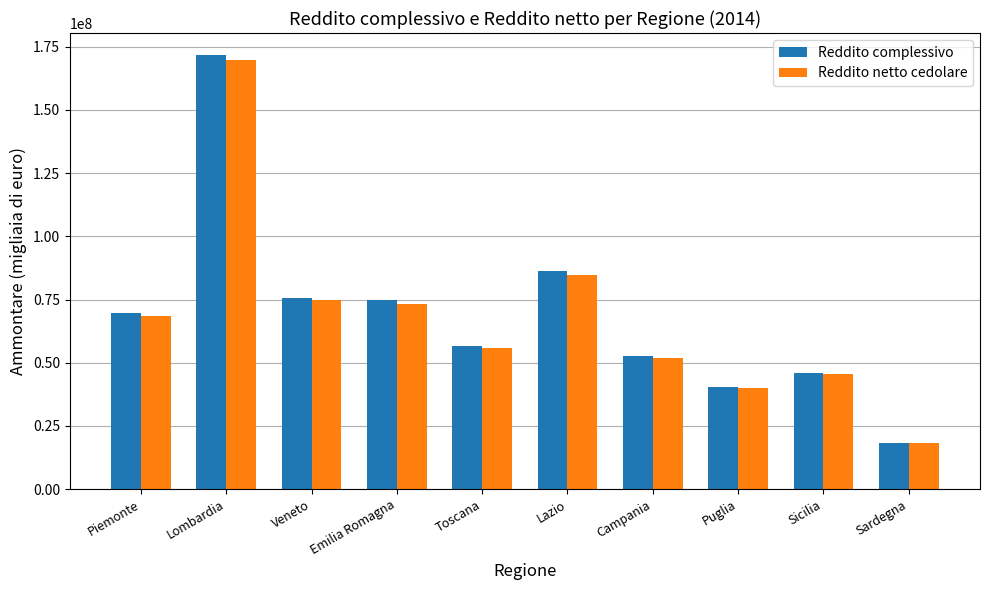

Reading left to right, what are all the values shown in this chart?

Reddito complessivo: 69666900	171838023	75671292	74658965	56789450	86159706	52608402	40345705	45786914	18244198
Reddito netto cedolare: 68645418	169659648	74679499	73383189	55775546	84561883	51923112	40026454	45411190	18101991